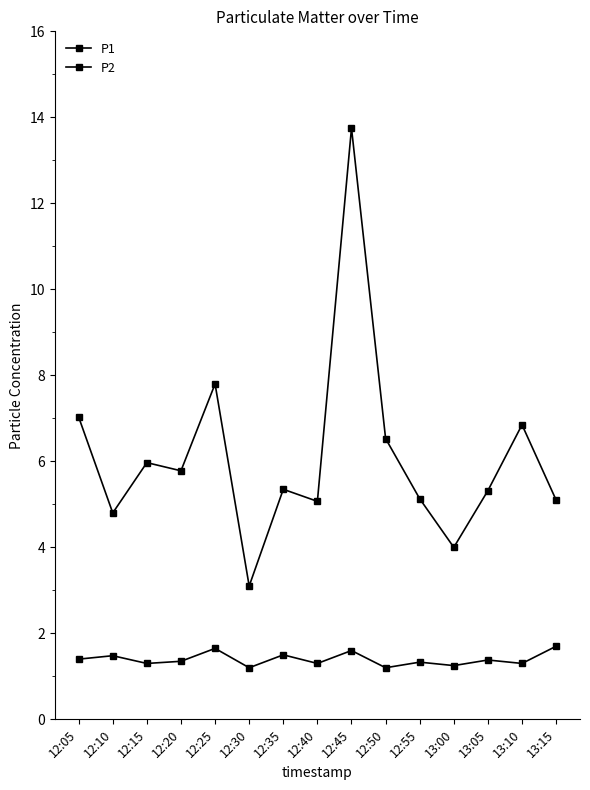

What is the label of the 7th point from the left?

12:35